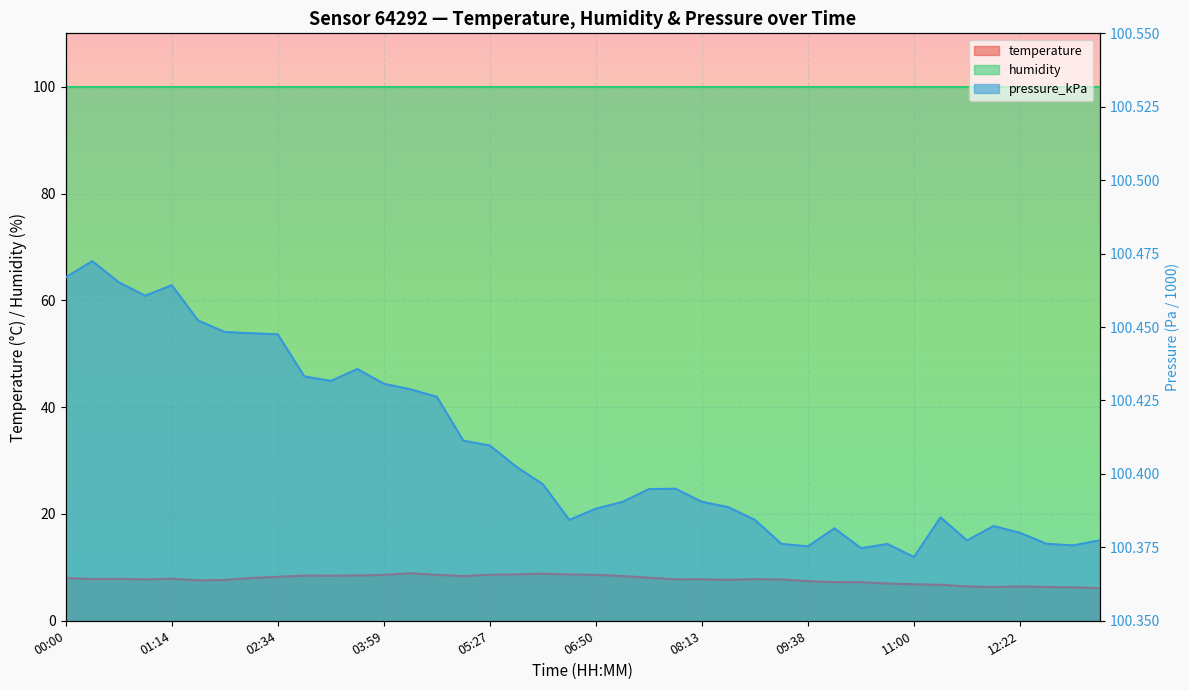

What is the smallest value displayed?

6.1